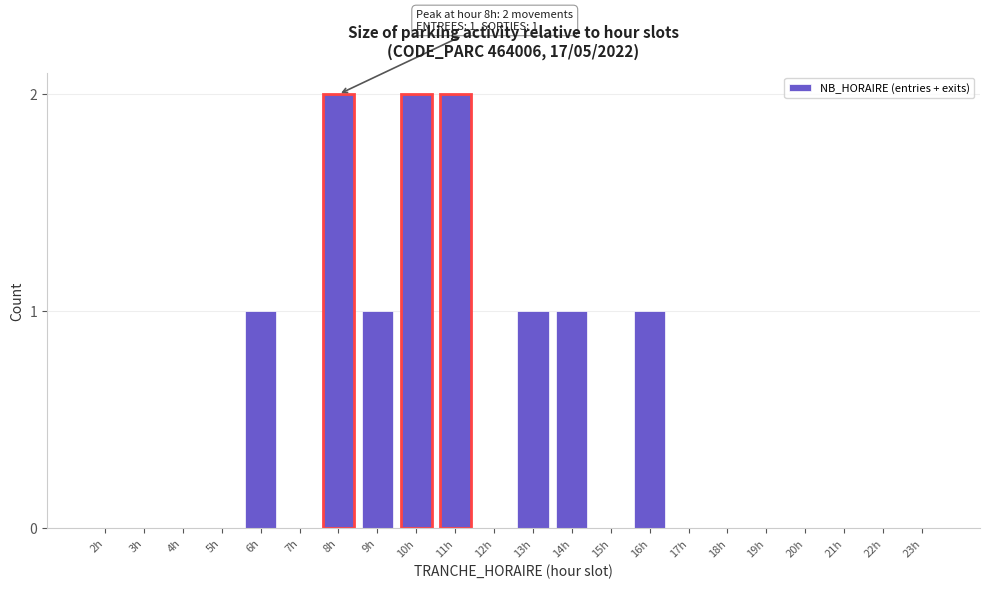

Reading right to left, extract all data points from this chart.

23h=0	22h=0	21h=0	20h=0	19h=0	18h=0	17h=0	16h=1	15h=0	14h=1	13h=1	12h=0	11h=2	10h=2	9h=1	8h=2	7h=0	6h=1	5h=0	4h=0	3h=0	2h=0